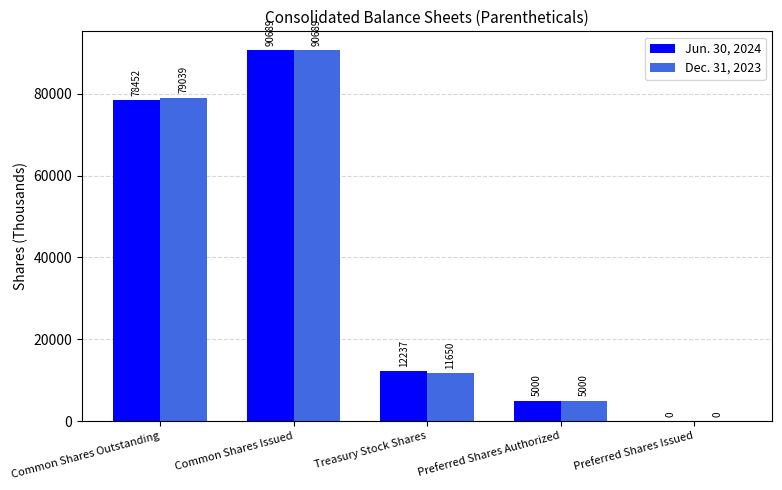

What is the total value across all series at Common Shares Outstanding?

157491